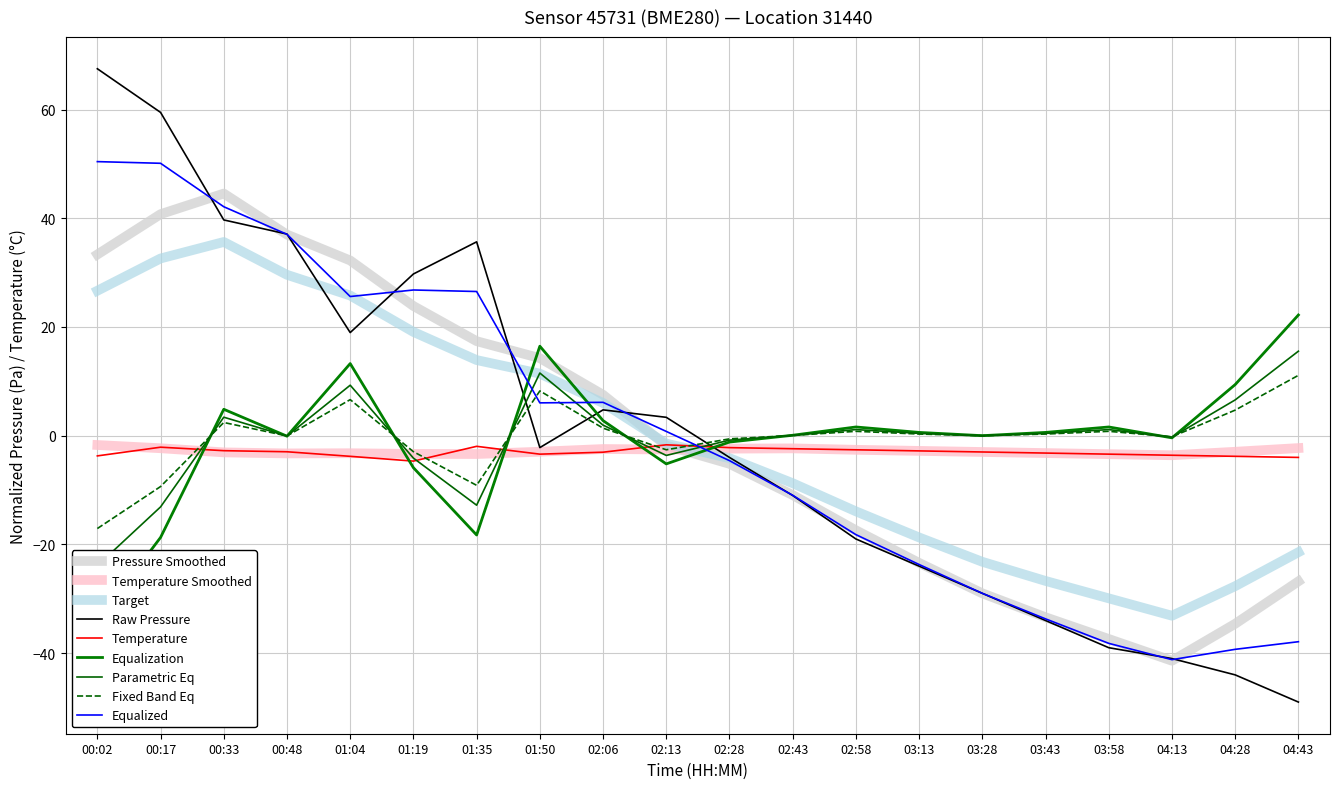

Reading right to left, extract all data points from this chart.

pressure: 04:43=-49.0	04:28=-44.0	04:13=-41.0	03:58=-39.0	03:43=-34.0	03:28=-29.0	03:13=-24.0	02:58=-19.0	02:43=-11.0	02:28=-4.0	02:13=3.4	02:06=4.7	01:50=-2.2	01:35=35.7	01:19=29.7	01:04=19.0	00:48=37.1	00:33=39.7	00:17=59.5	00:02=67.5
temperature: 04:43=-4.0	04:28=-3.8	04:13=-3.6	03:58=-3.4	03:43=-3.2	03:28=-3.0	03:13=-2.8	02:58=-2.6	02:43=-2.4	02:28=-2.2	02:13=-1.7	02:06=-3.0	01:50=-3.4	01:35=-2.0	01:19=-4.7	01:04=-3.8	00:48=-3.0	00:33=-2.8	00:17=-2.1	00:02=-3.7